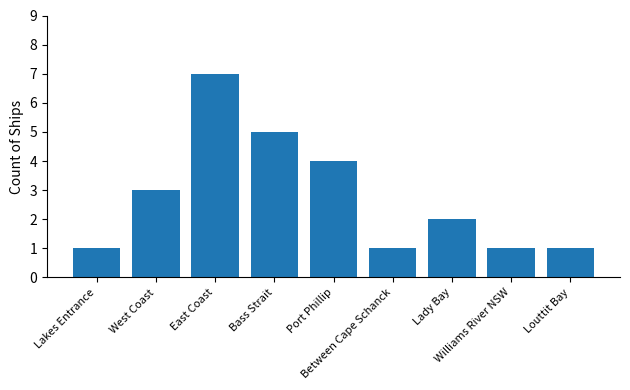

What is the ratio of the value at Williams River NSW to the value at Bass Strait?

0.2